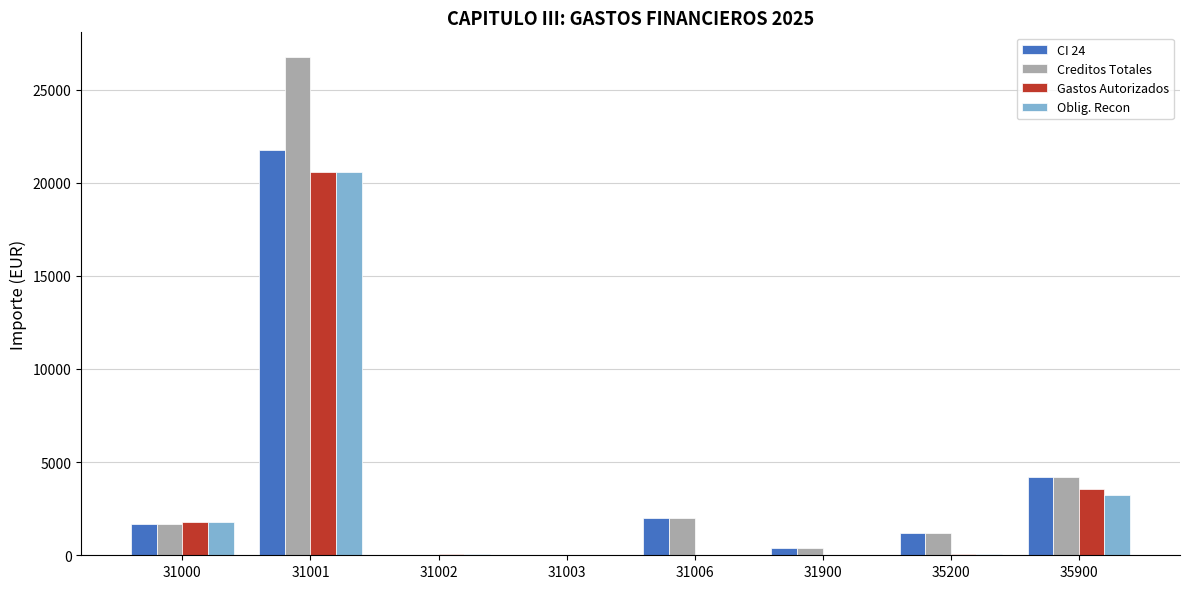

What is the total value across all series at 35900?

15192.0